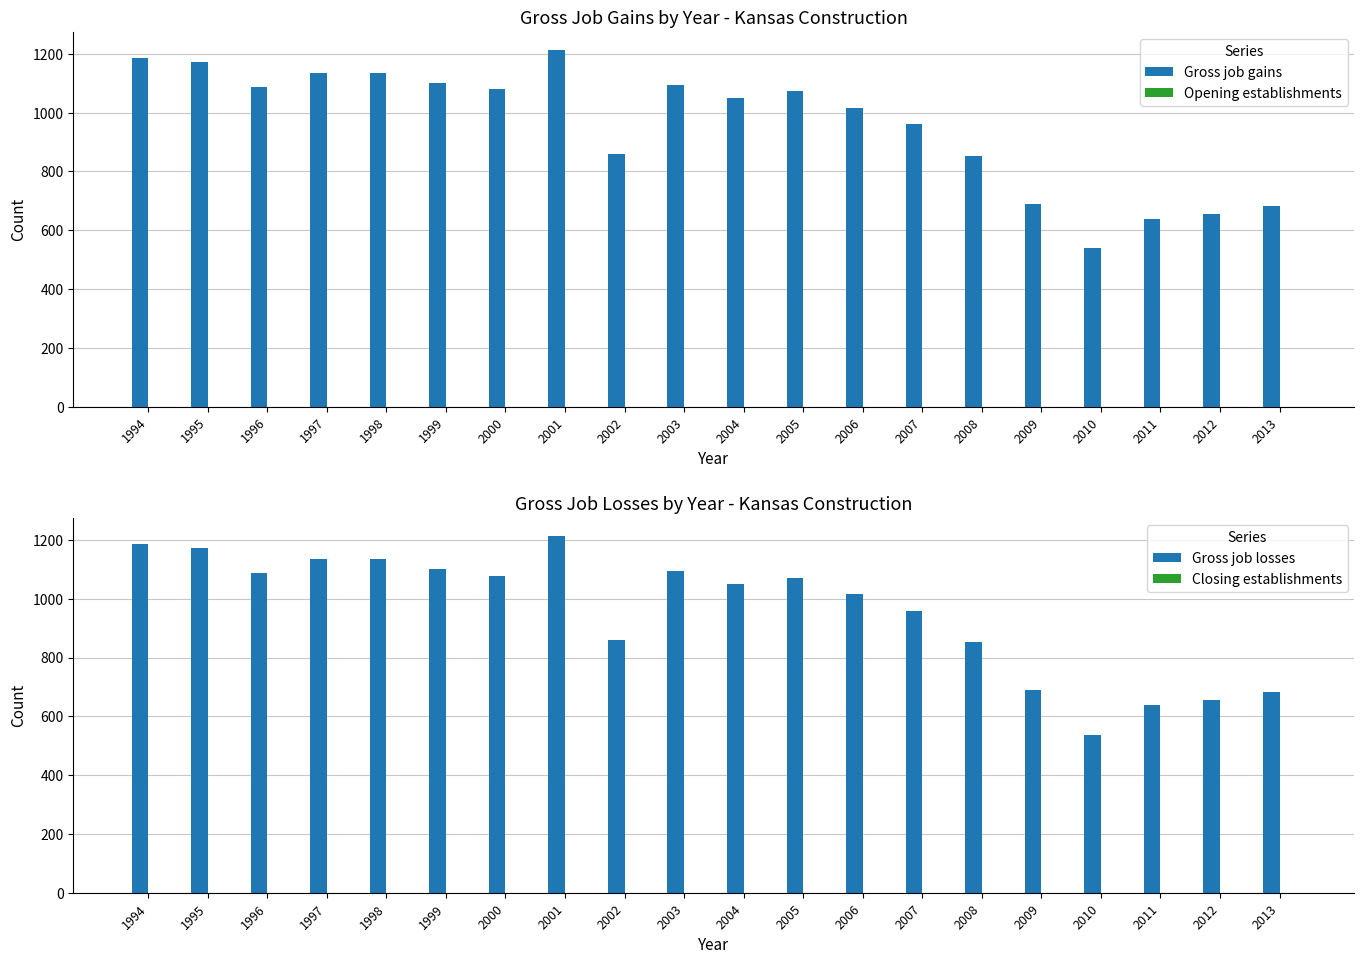

Reading right to left, extract all data points from this chart.

Gross job gains: 2013=683	2012=655	2011=637	2010=538	2009=689	2008=853	2007=960	2006=1016	2005=1072	2004=1050	2003=1094	2002=860	2001=1214	2000=1079	1999=1100	1998=1136	1997=1136	1996=1087	1995=1172	1994=1187
Opening establishments: 2013=0	2012=0	2011=0	2010=0	2009=0	2008=0	2007=0	2006=0	2005=0	2004=0	2003=0	2002=0	2001=0	2000=0	1999=0	1998=0	1997=0	1996=0	1995=0	1994=0
Gross job losses: 2013=683	2012=655	2011=637	2010=538	2009=689	2008=853	2007=960	2006=1016	2005=1072	2004=1050	2003=1094	2002=860	2001=1214	2000=1079	1999=1100	1998=1136	1997=1136	1996=1087	1995=1172	1994=1187
Closing establishments: 2013=0	2012=0	2011=0	2010=0	2009=0	2008=0	2007=0	2006=0	2005=0	2004=0	2003=0	2002=0	2001=0	2000=0	1999=0	1998=0	1997=0	1996=0	1995=0	1994=0